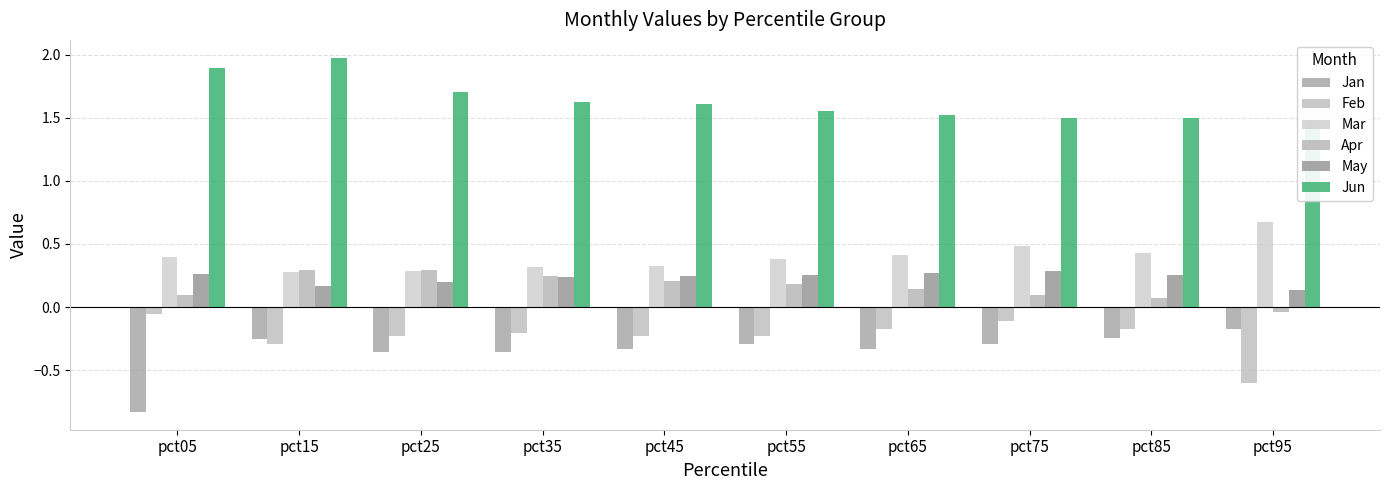

At which label is Feb closest to 0?

pct05